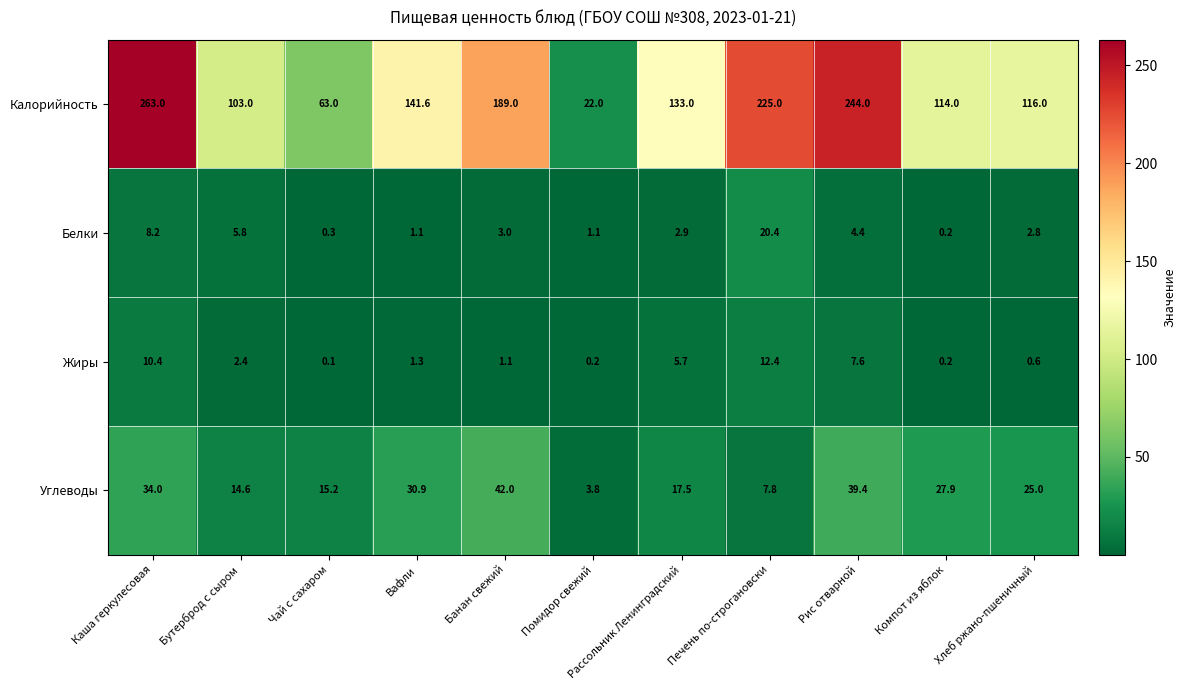

The value of Углеводы at Вафли is 30.9. True or false?

True